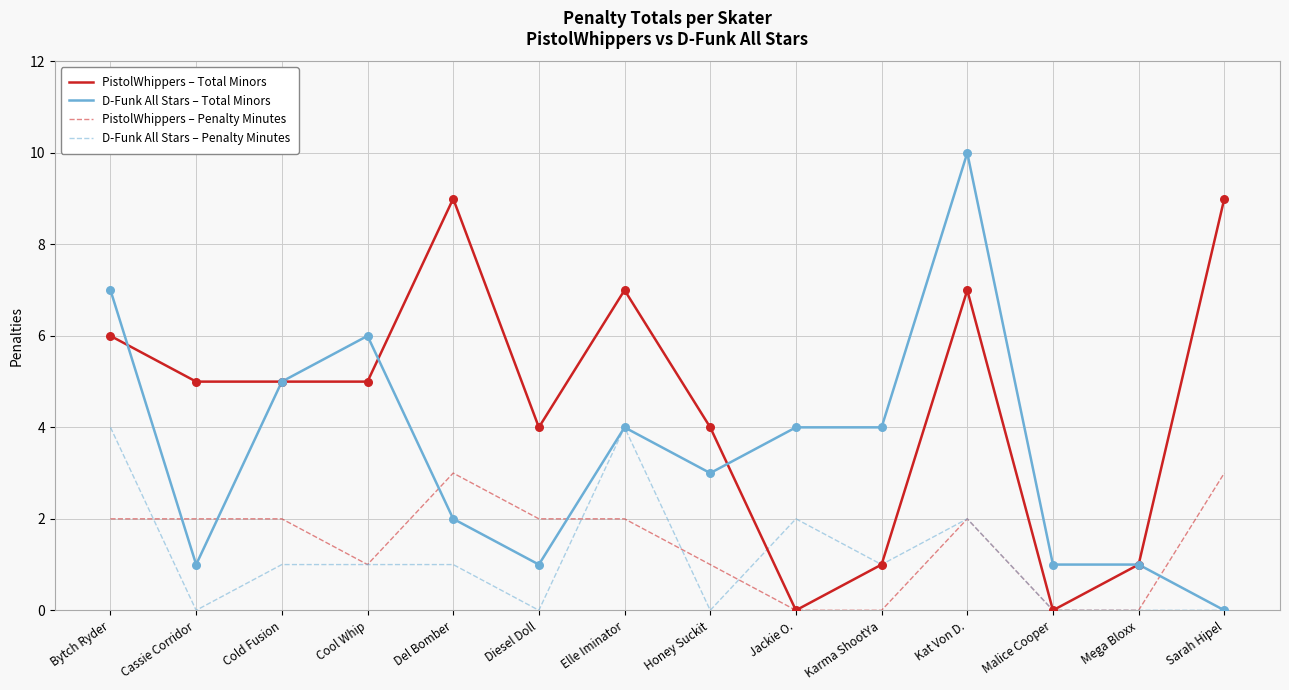

At which category is the sum across all series the highest?

Kat Von D.